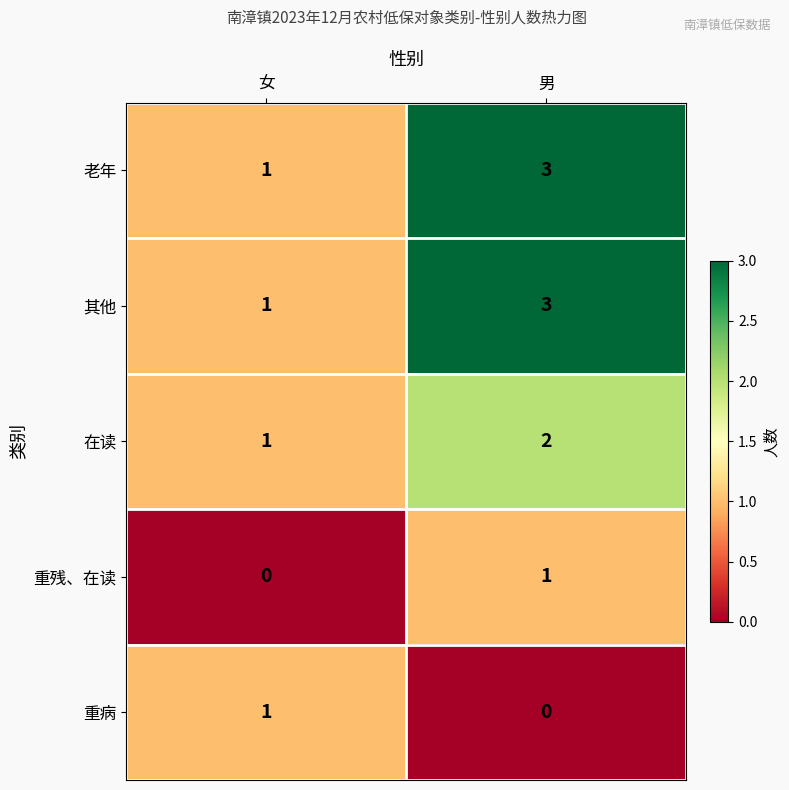

What is the spread (max minus min) of values at 男?

3